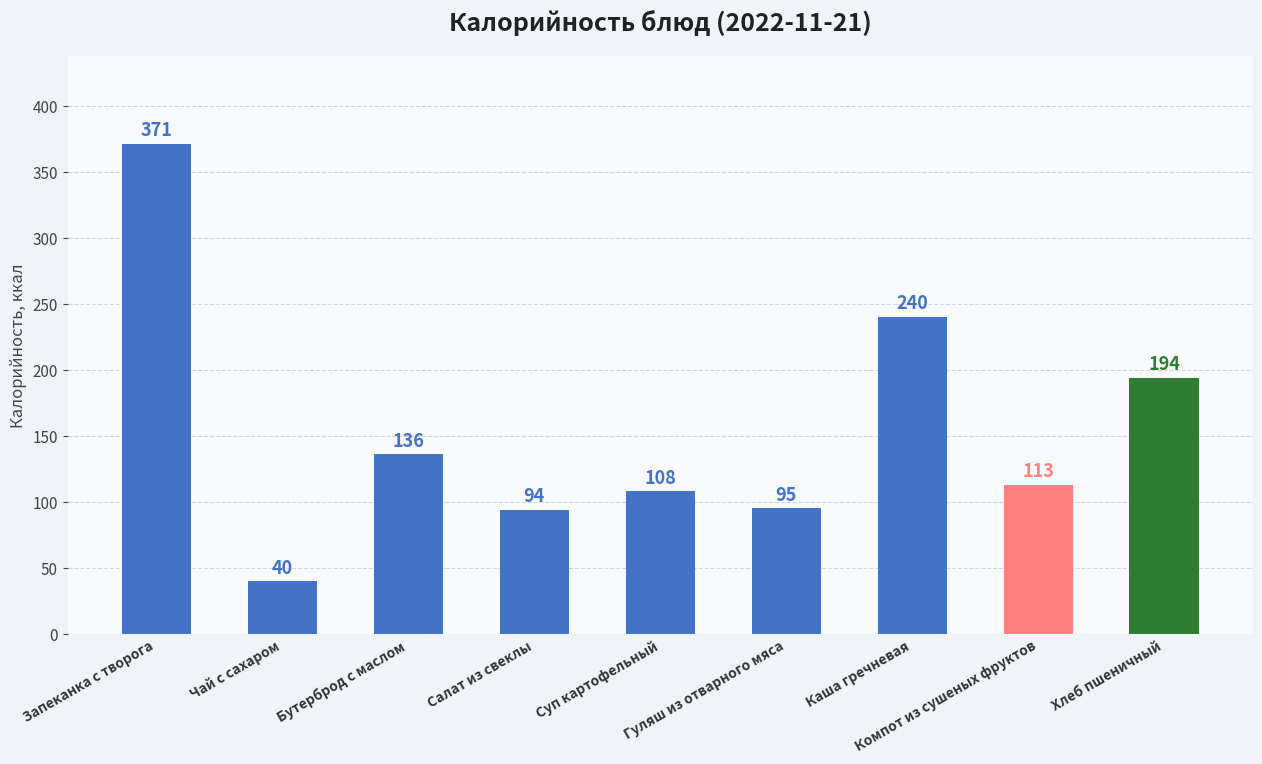

List the labels in order of value, smallest first.

Чай с сахаром, Салат из свеклы, Гуляш из отварного мяса, Суп картофельный, Компот из сушеных фруктов, Бутерброд с маслом, Хлеб пшеничный, Каша гречневая, Запеканка с творога